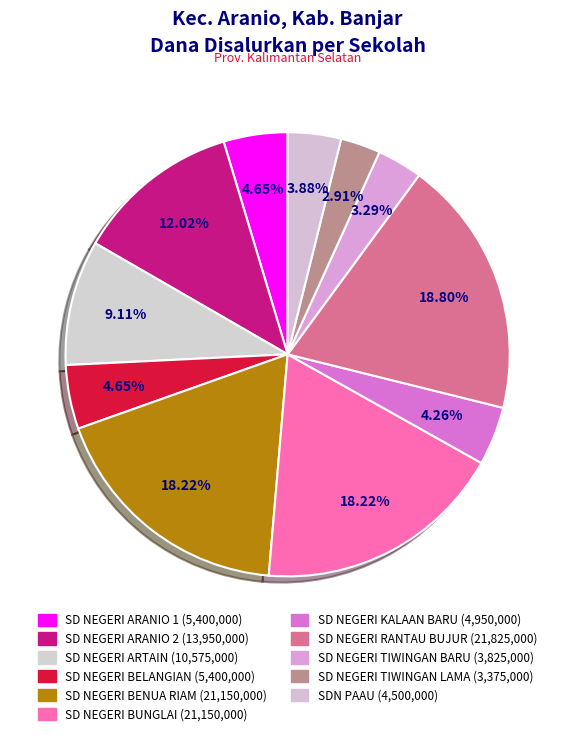

Is there a majority slice in this chart?

No